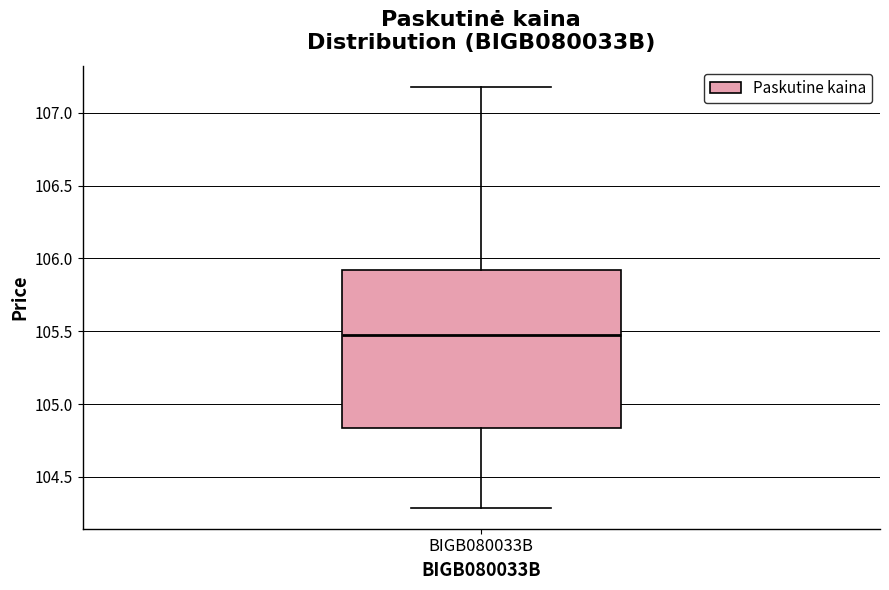

Read this box plot against the y-axis: the position of the median line, the range covered by the box, and the ends of both whiskers. The values are not printed on the chart, so give them approximately, as read against the axis.

median 105.50, box 104.85 to 105.90, whiskers 104.30 to 107.20